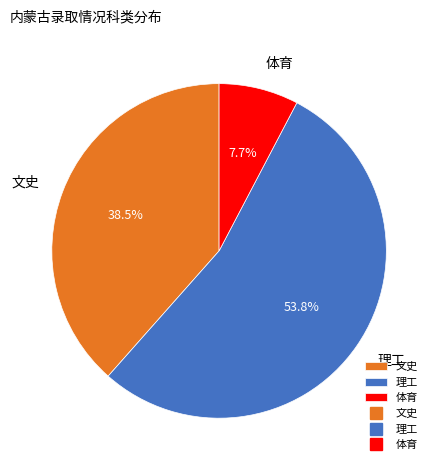

Rank the categories by value from lowest to highest.

体育, 文史, 理工